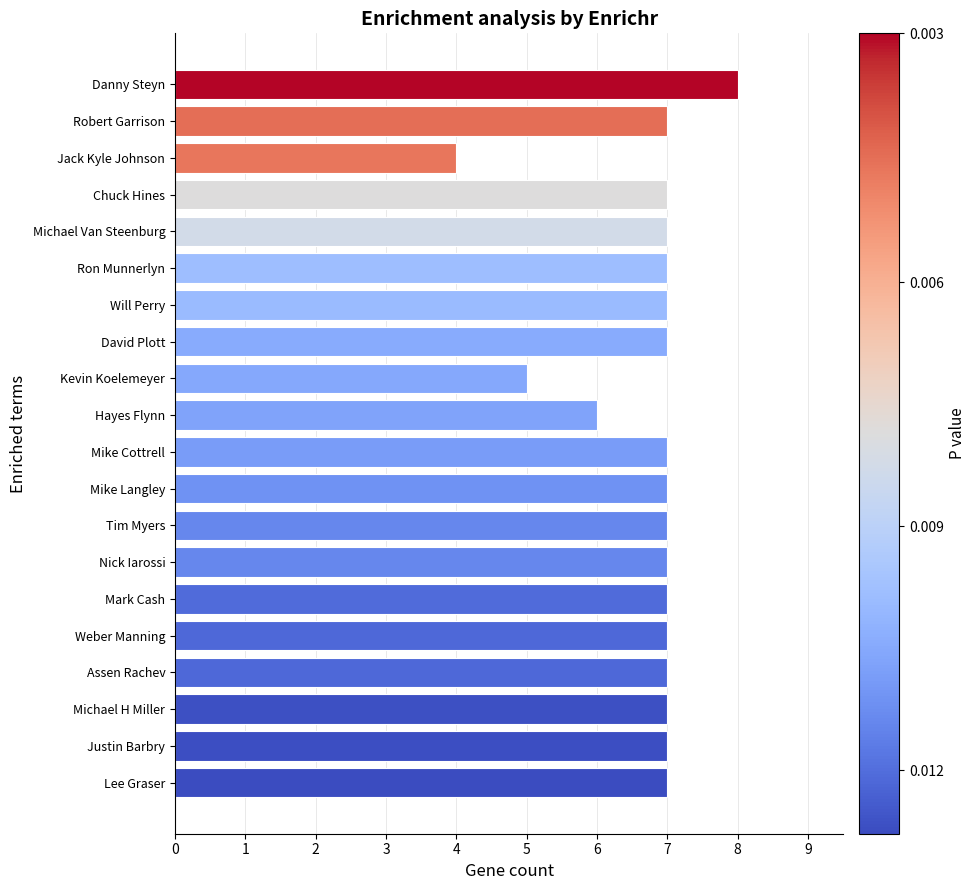

What is the sum of all values?

135